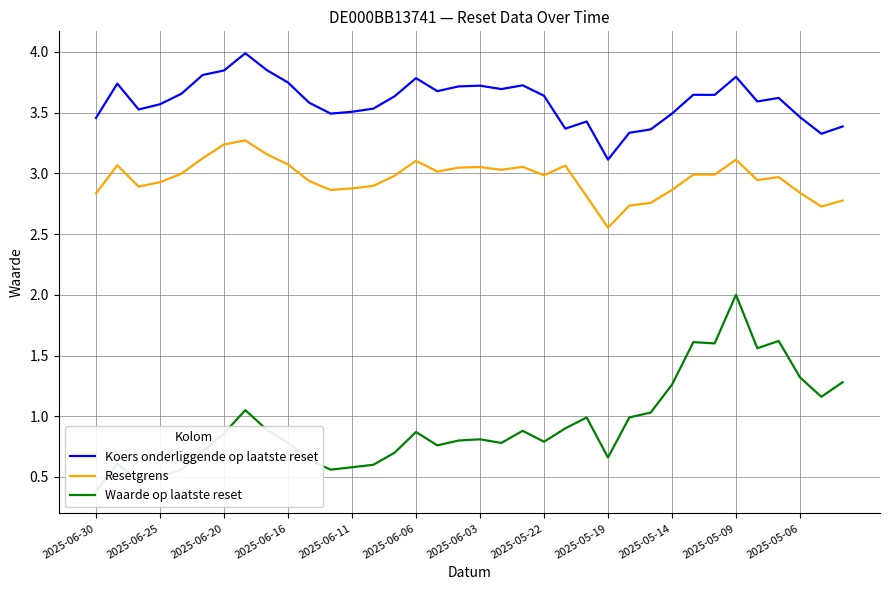

What is the maximum value for Koers onderliggende op laatste reset?

4.0